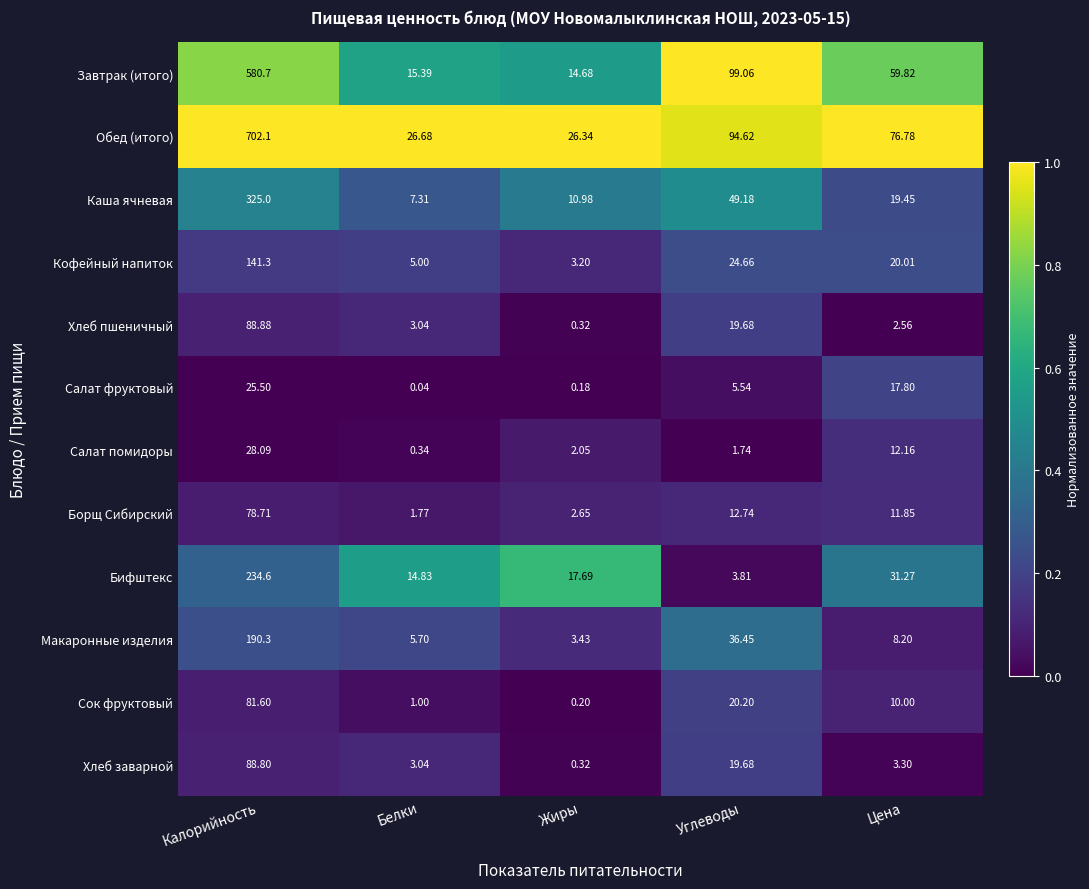

What is the total value across all series at Белки?

84.1